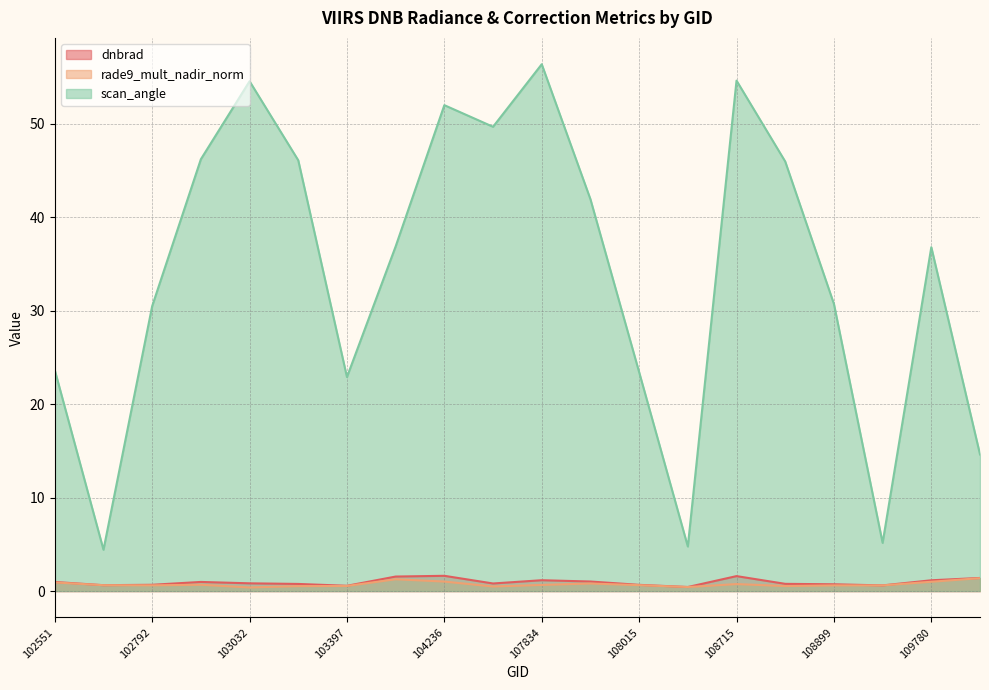

Rank the categories by scan_angle value from lowest to highest.

102671, 108193, 109072, 109954, 103397, 108015, 102551, 102792, 108899, 109780, 104112, 107843, 108729, 103040, 102912, 107659, 104236, 103032, 108715, 107834